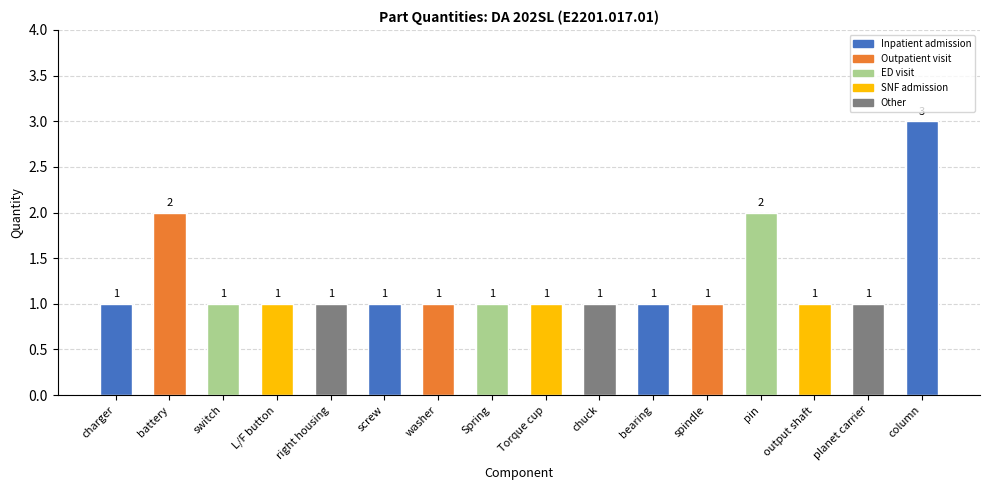

What is the sum of all values?

20